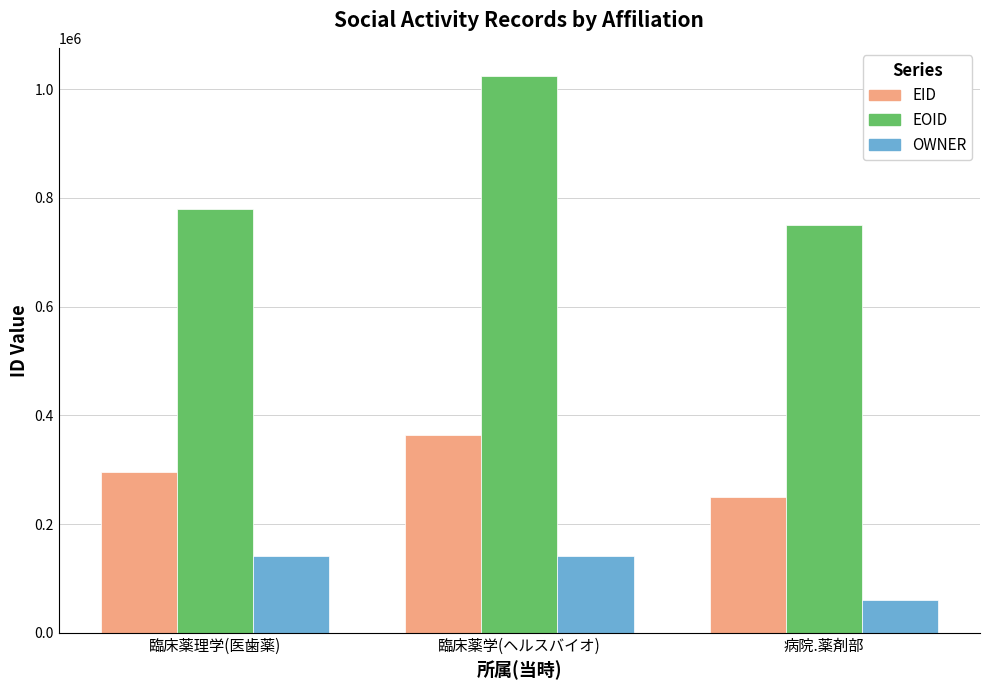

The value of EID at 病院.薬剤部 is 151505. True or false?

False